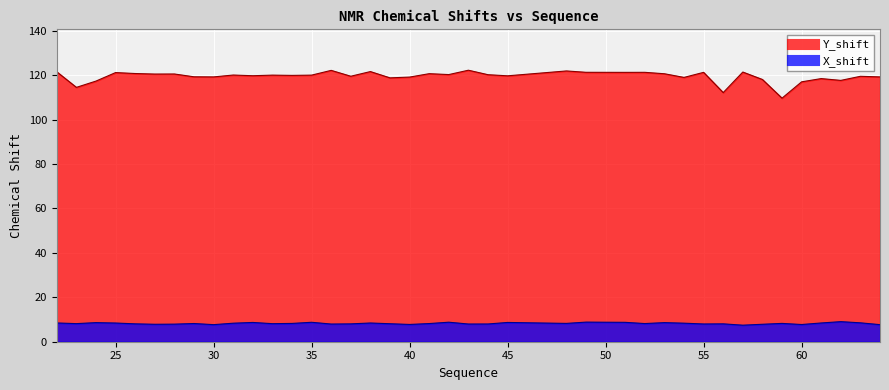

At 36, list the series in order from smallest to largest.

X_shift, Y_shift